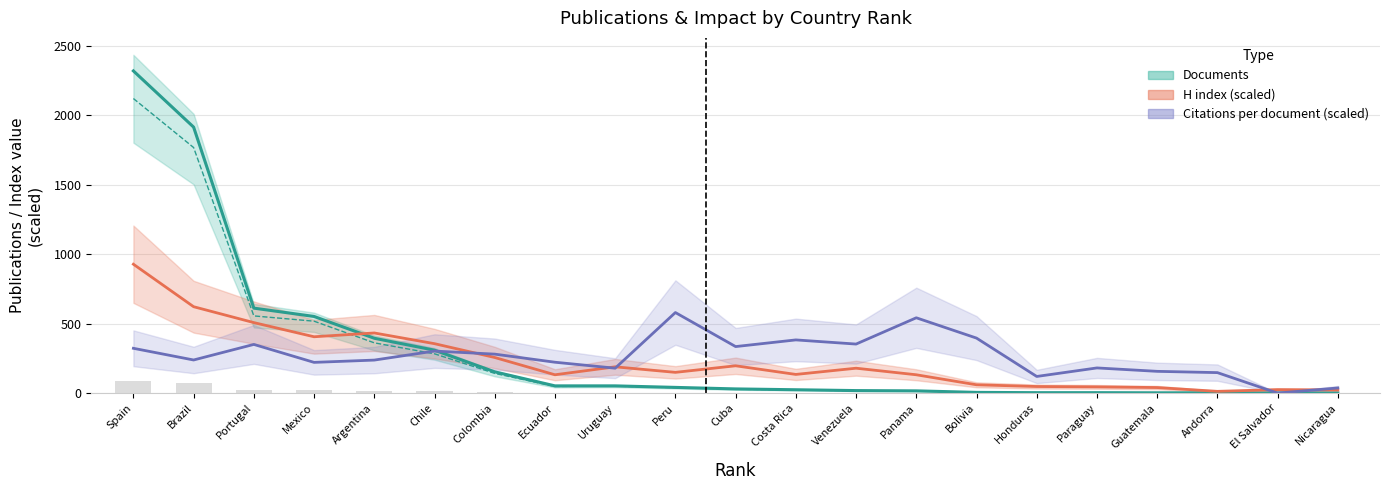

What is the lowest value of the H index series?

12.4